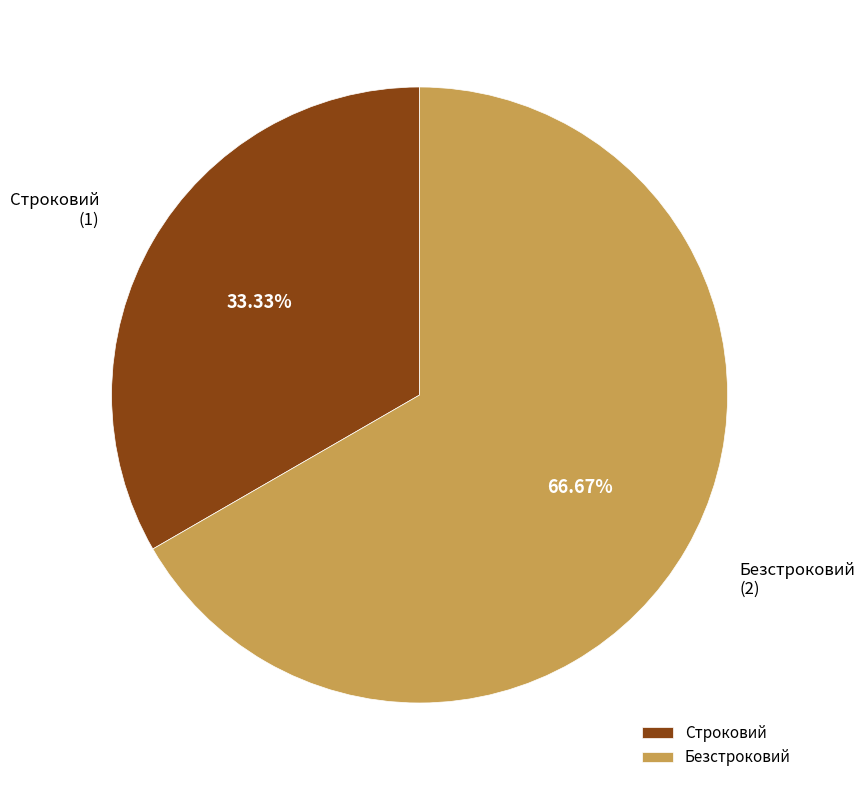

How much of the chart is everything except Строковий?

66.7%